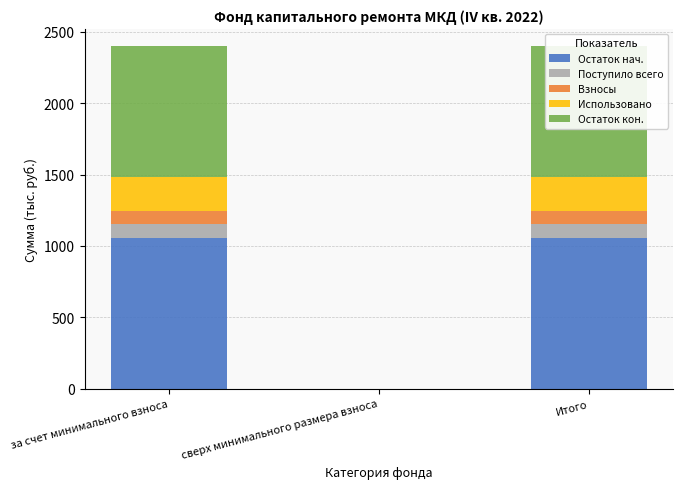

Are the bars horizontal?

No